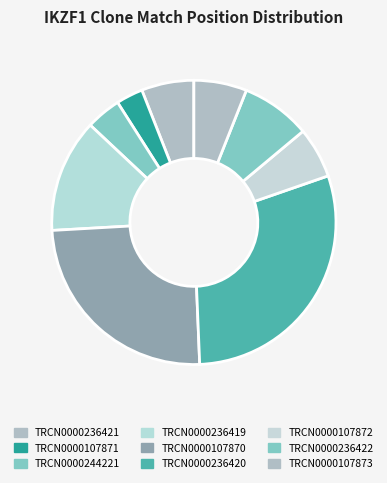

Do TRCN0000236421 and TRCN0000236422 together represent more than half of the pie?

No